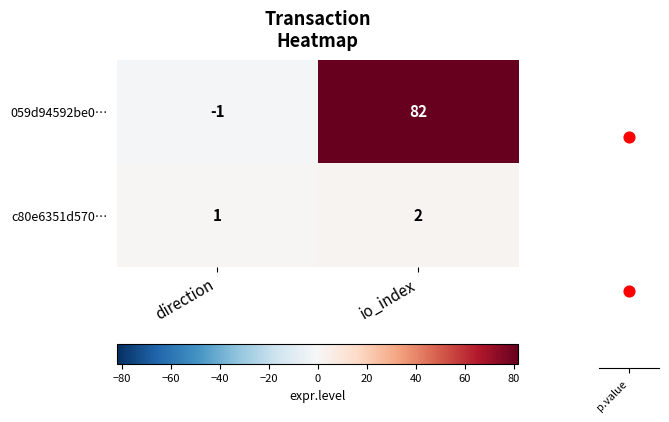

What is the sum of the c80e6351d570… values at io_index and direction?

3